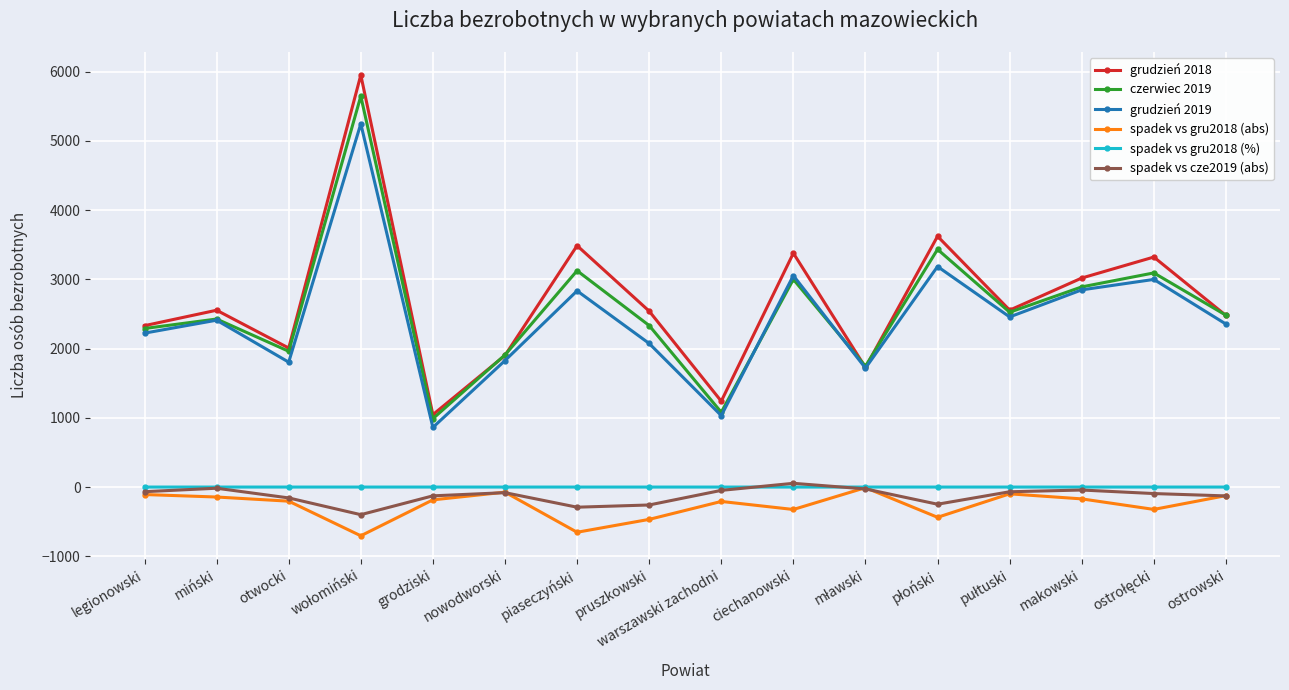

What is the sum of the czerwiec 2019 values at warszawski zachodni and otwocki?

3041.0